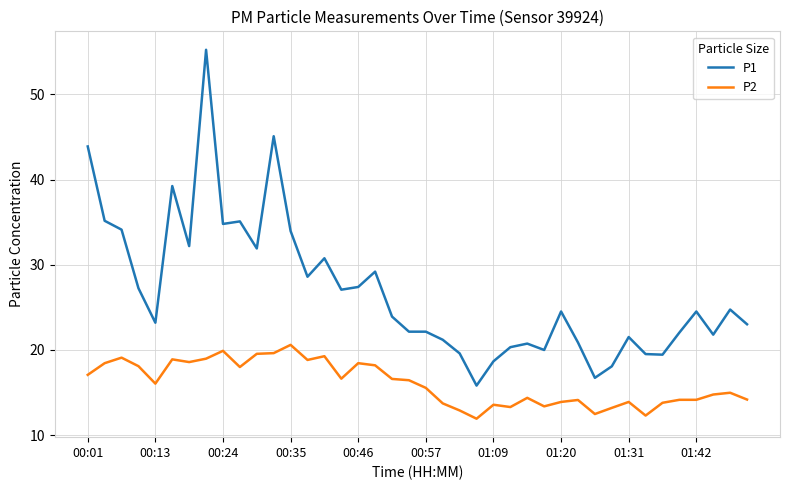

What is the difference between the maximum and minimum values in the P2 series?

8.7